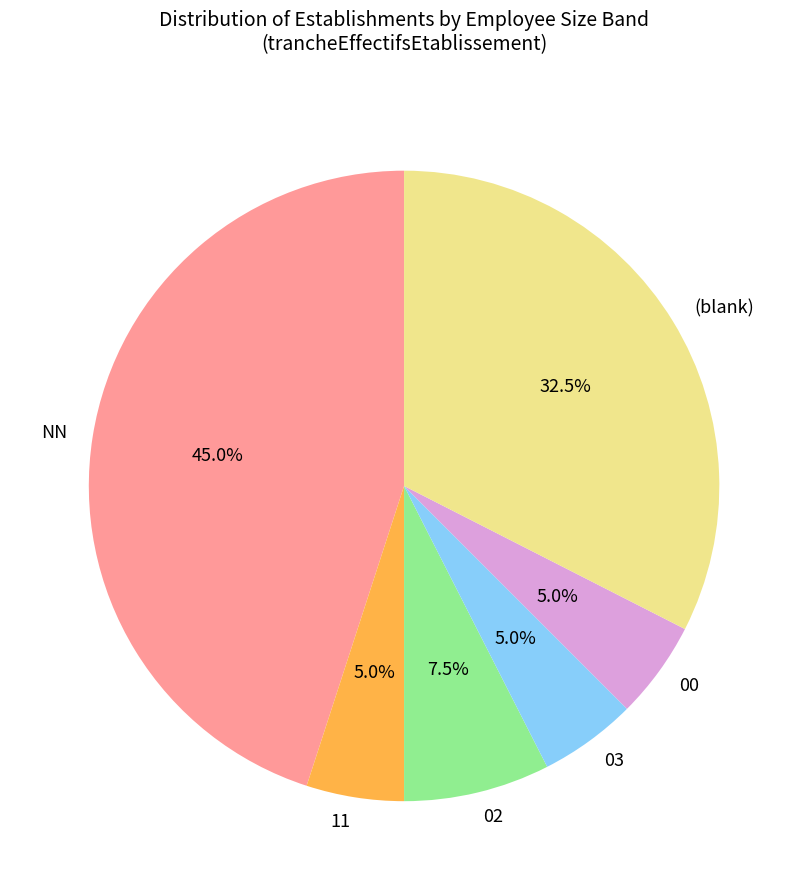

Which category has the biggest portion of the pie?

NN